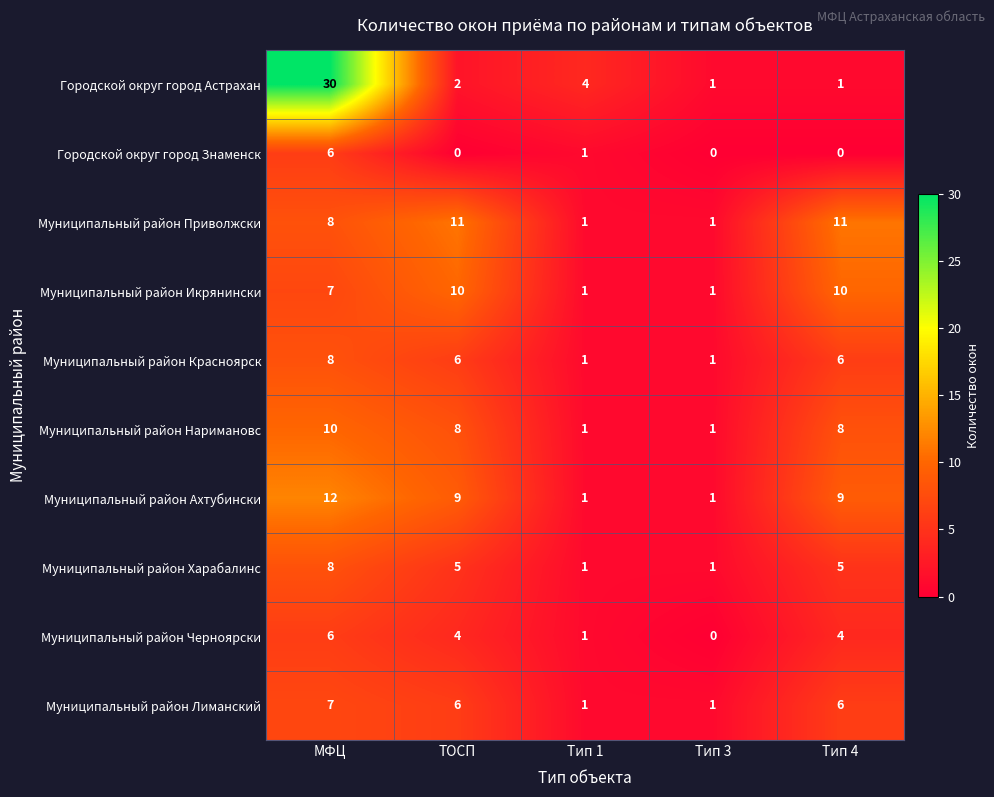

How many values in the Муниципальный район Приволжски series are below 8?

2